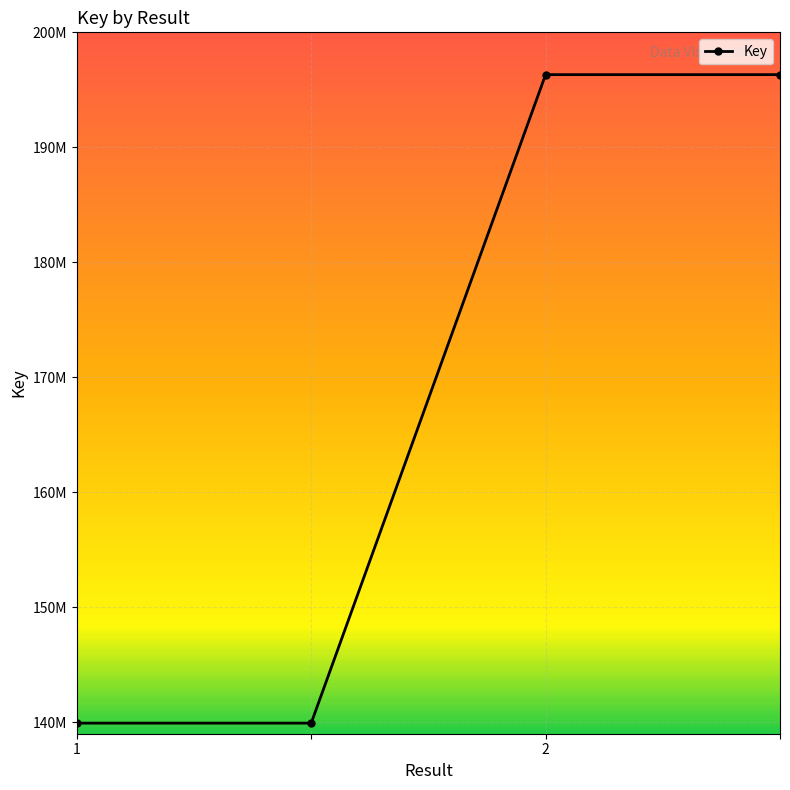

Count the values in the range 139920024 to 196320998.

4